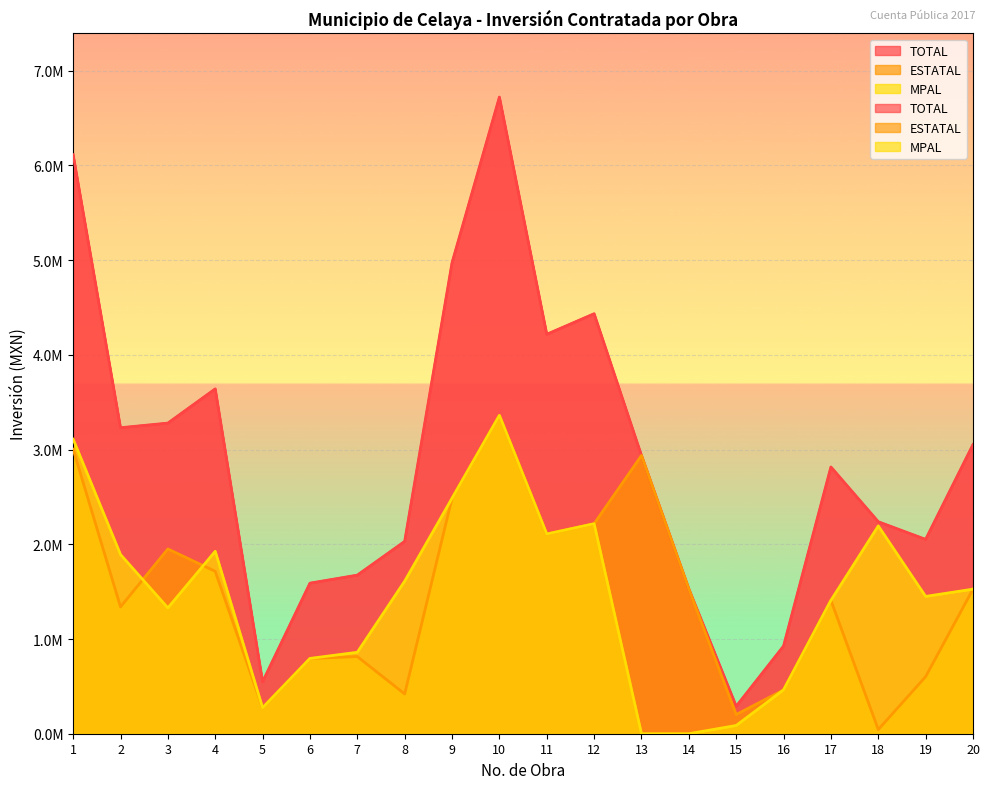

Is the value of TOTAL at 9 greater than the value of MPAL at 3?

Yes